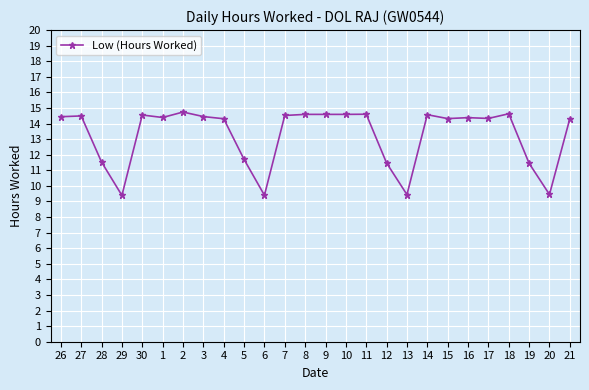

Approximately how many times larger is the value at 29 compared to 20?

1.0